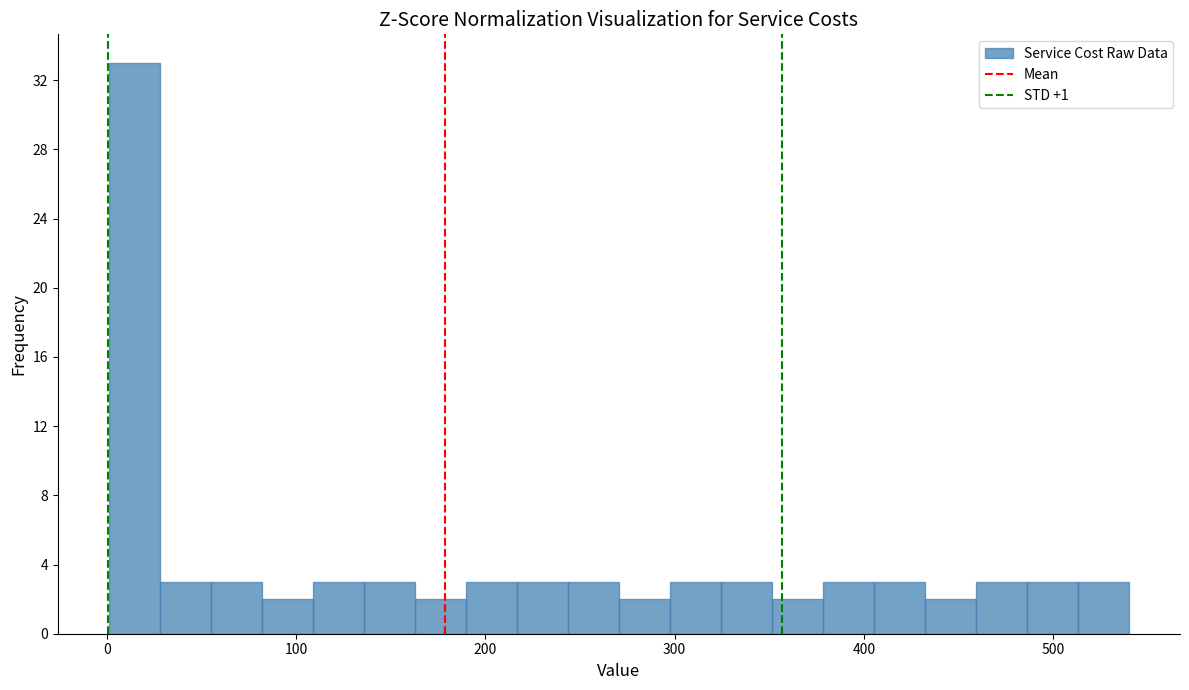

Around what value on the x-axis is the tallest bar? Give the approximate position of its centre, as read against the axis.

10